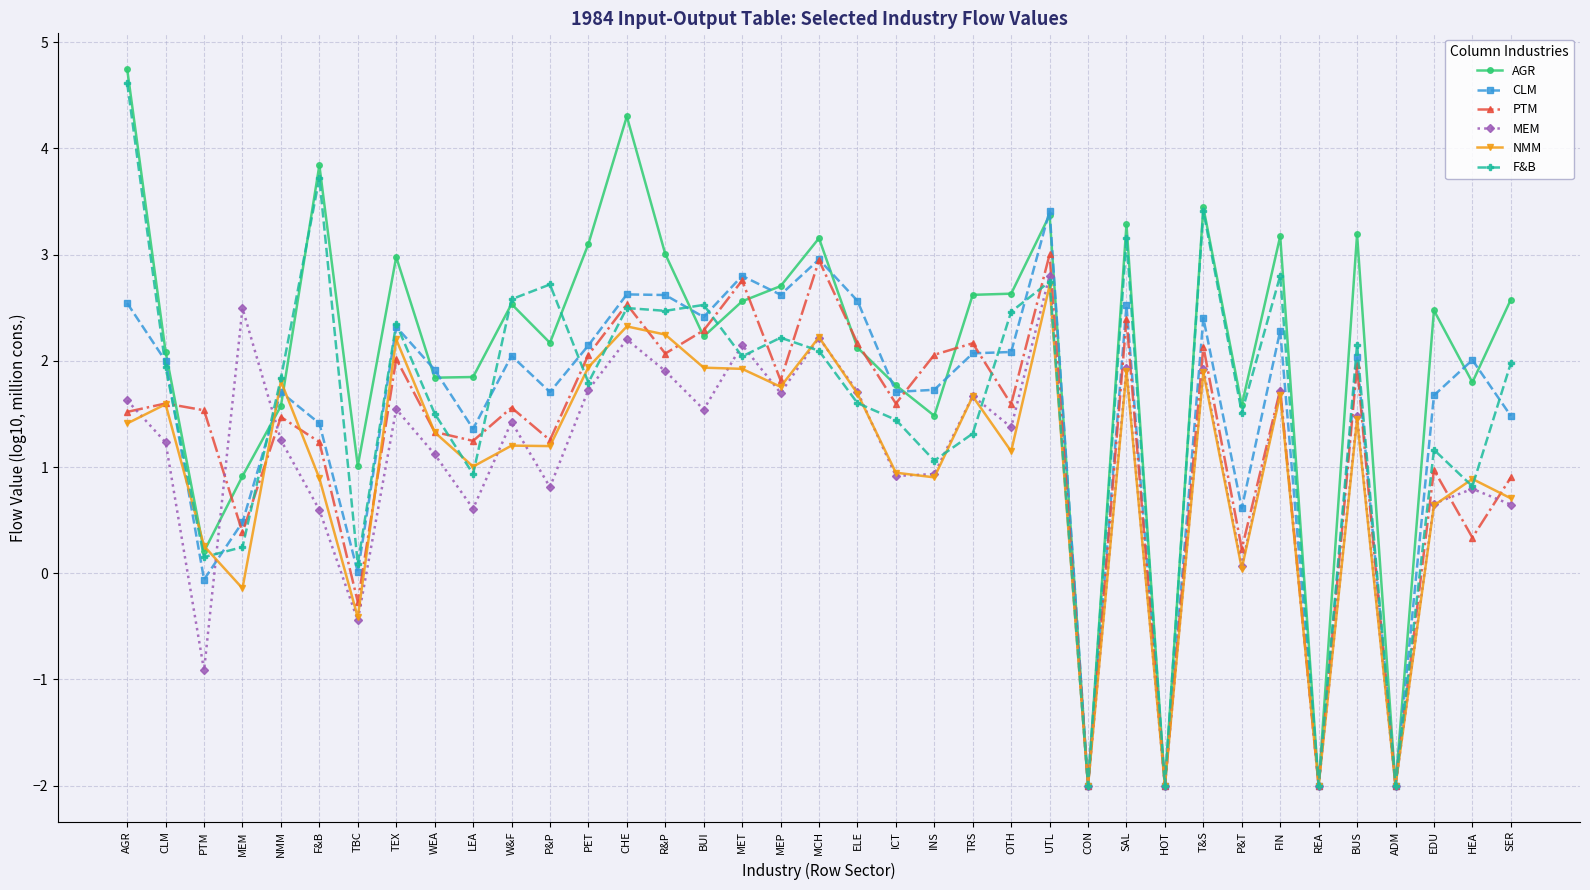

Which series has the largest range (max minus min)?

AGR